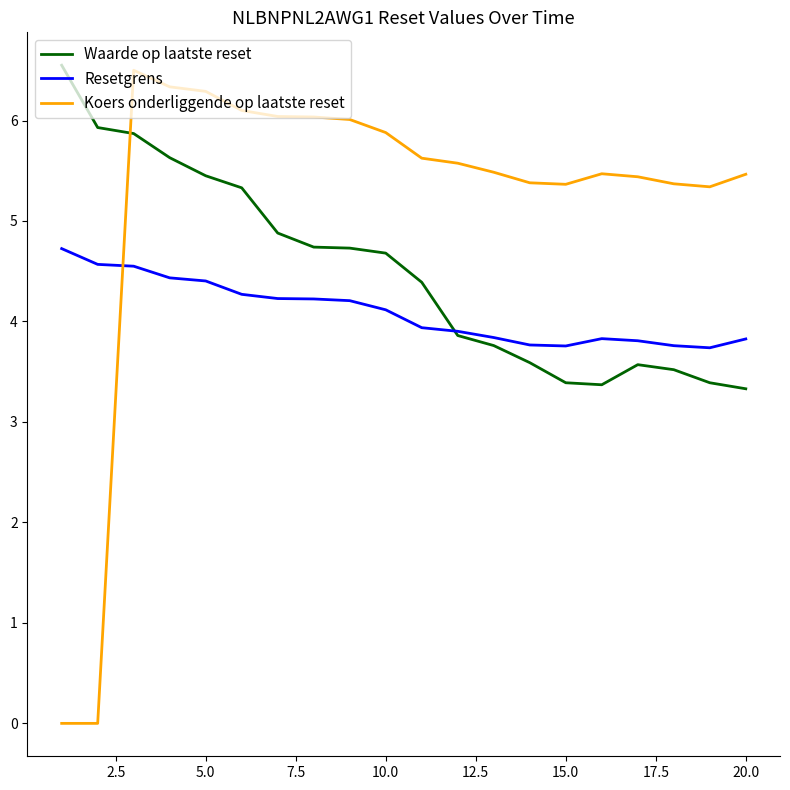

How many times do Koers onderliggende op laatste reset and Resetgrens cross each other?

1